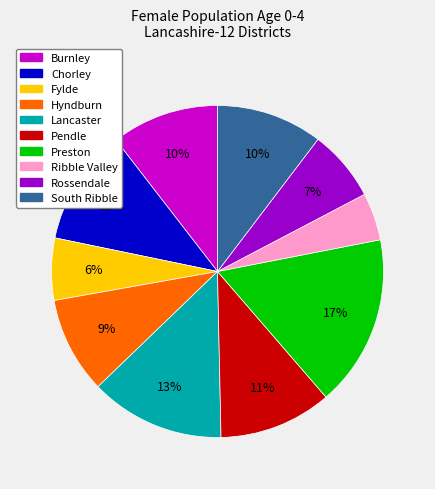

How many segments does this pie chart have?

10